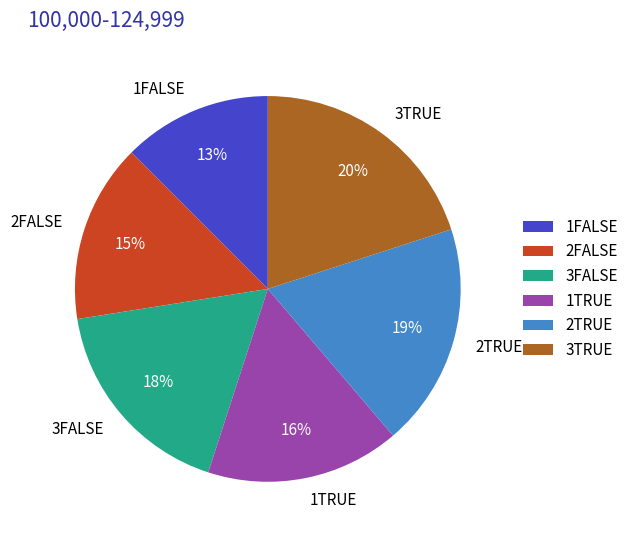

Rank the categories by value from highest to lowest.

3TRUE, 2TRUE, 3FALSE, 1TRUE, 2FALSE, 1FALSE